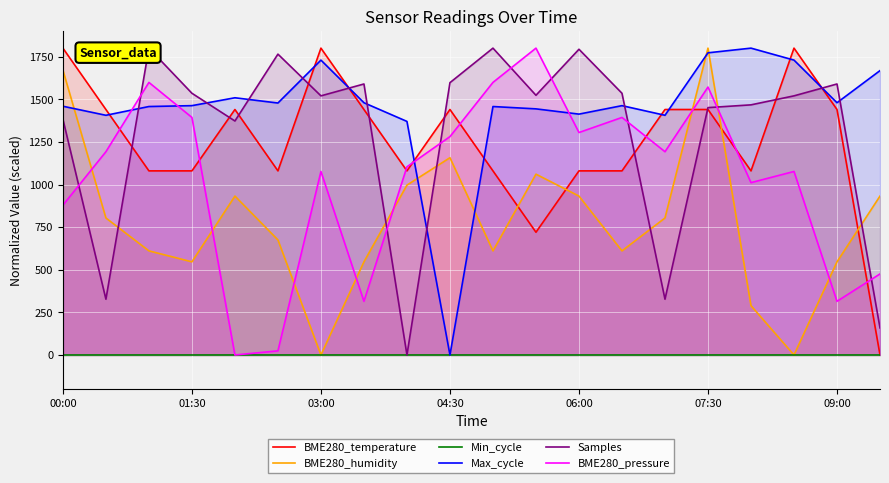

The Max_cycle series shows 1729.8 at 03:00. True or false?

True